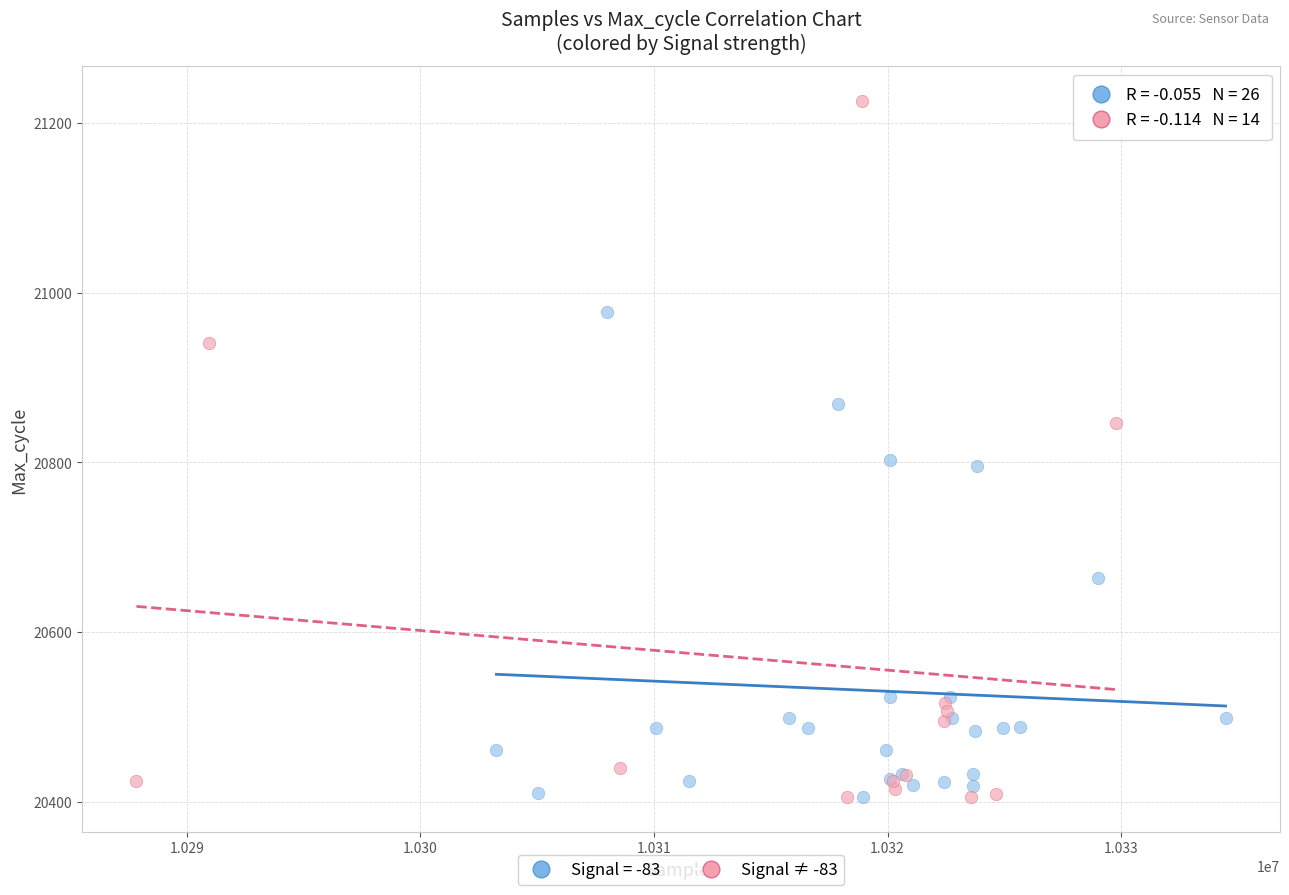

Which series has the widest spread of Y values?

Signal ≠ -83